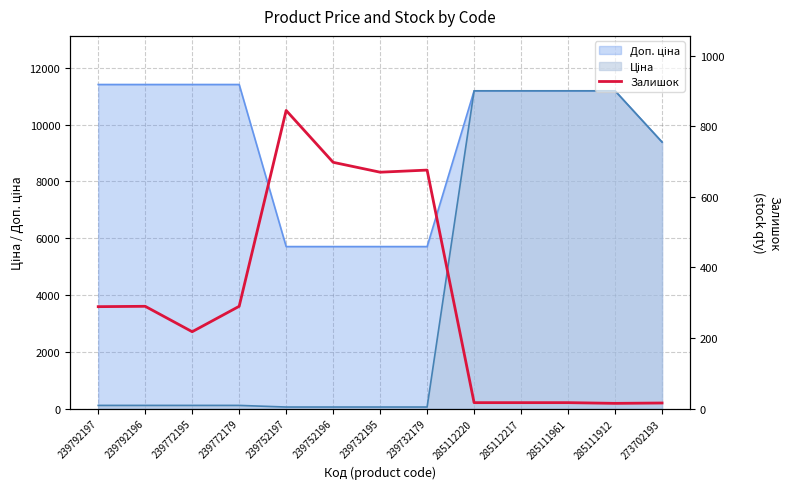

At which label does the data first exceed 289?

239792196